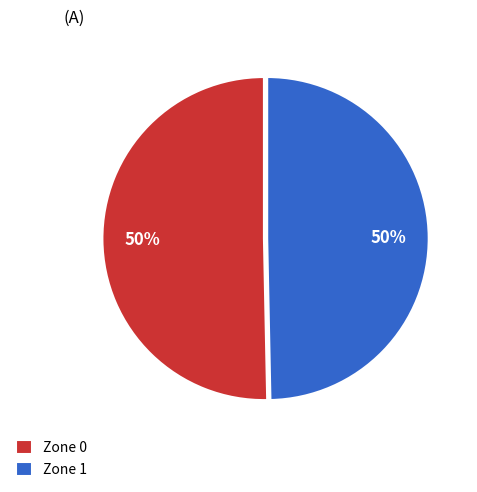

What percentage is the Zone 0 slice, to the nearest percent?

50%